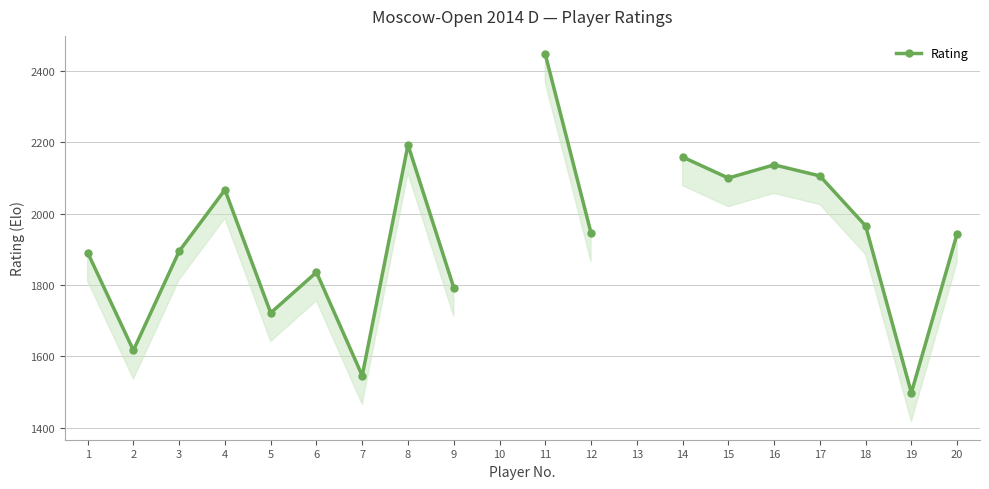

Count the number of data series in this chart.

1